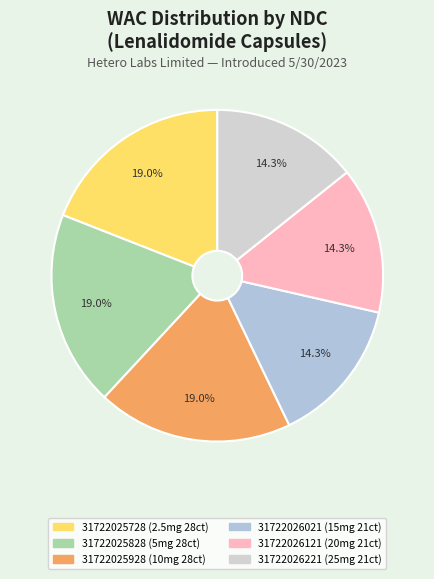

How many slices are in this pie chart?

6